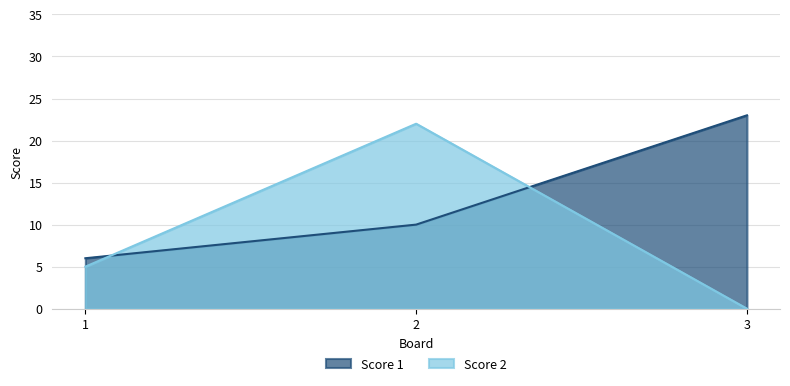

Does the chart have visible grid lines?

Yes